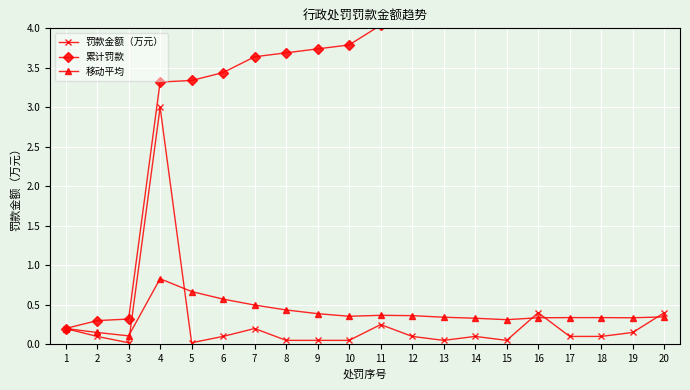

True or false: 累计罚款 and 移动平均 intersect in this chart.

False